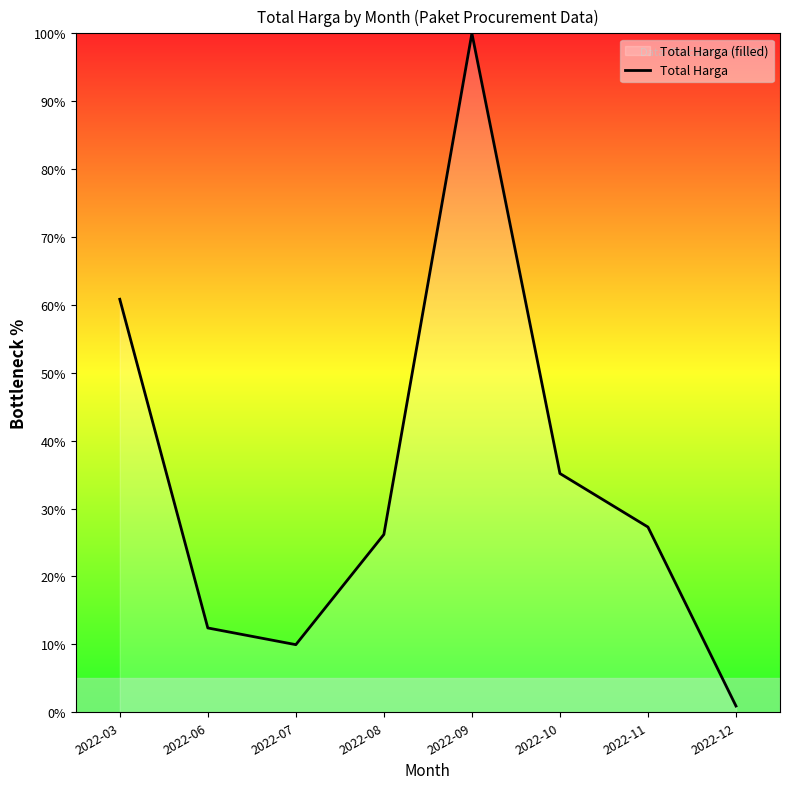

Reading right to left, list all the values displayed in this chart.

0.9	27.3	35.2	100.0	26.2	10.0	12.4	60.8